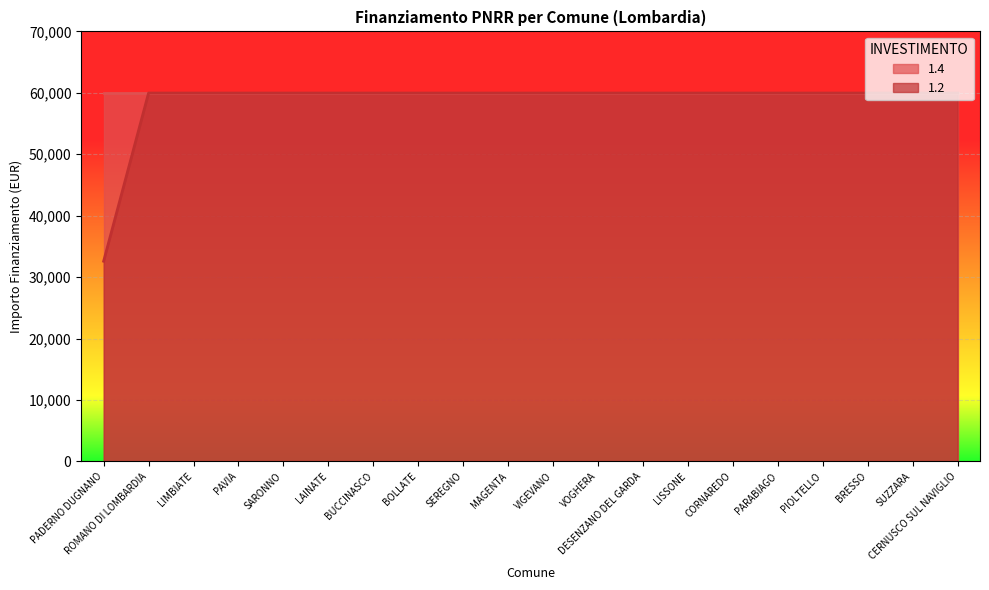

What is the value of the 19th point from the left?

59966